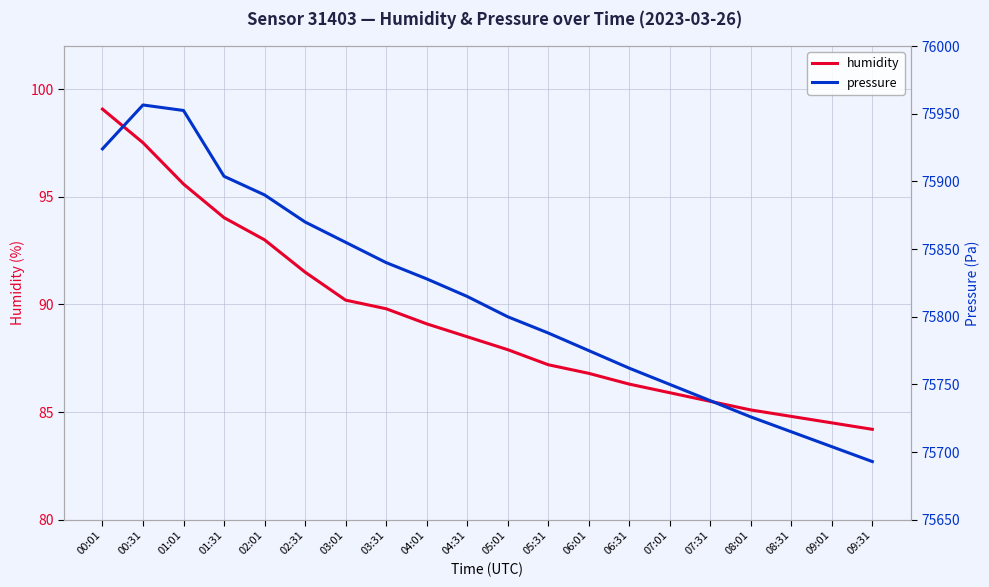

What is the smallest value displayed?

84.2